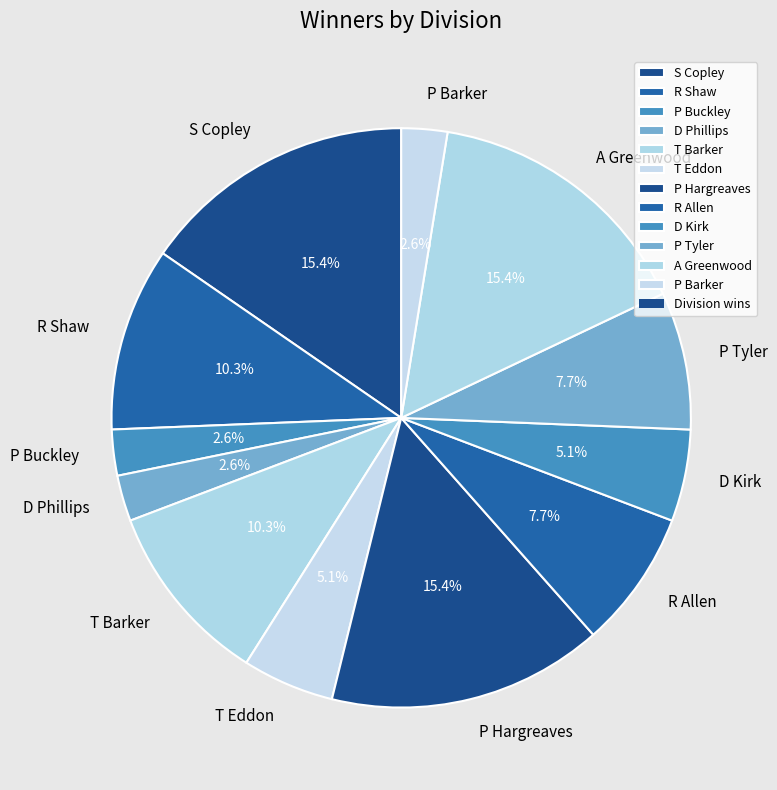

Between P Tyler and A Greenwood, which is larger?

A Greenwood